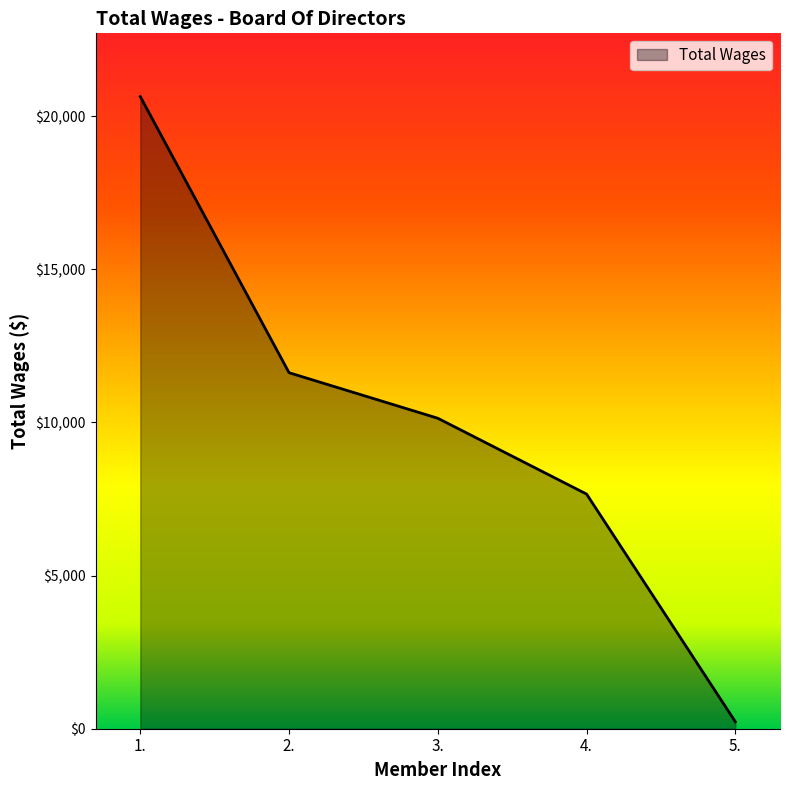

Reading right to left, list all the values displayed in this chart.

226	7661	10137	11624	20641